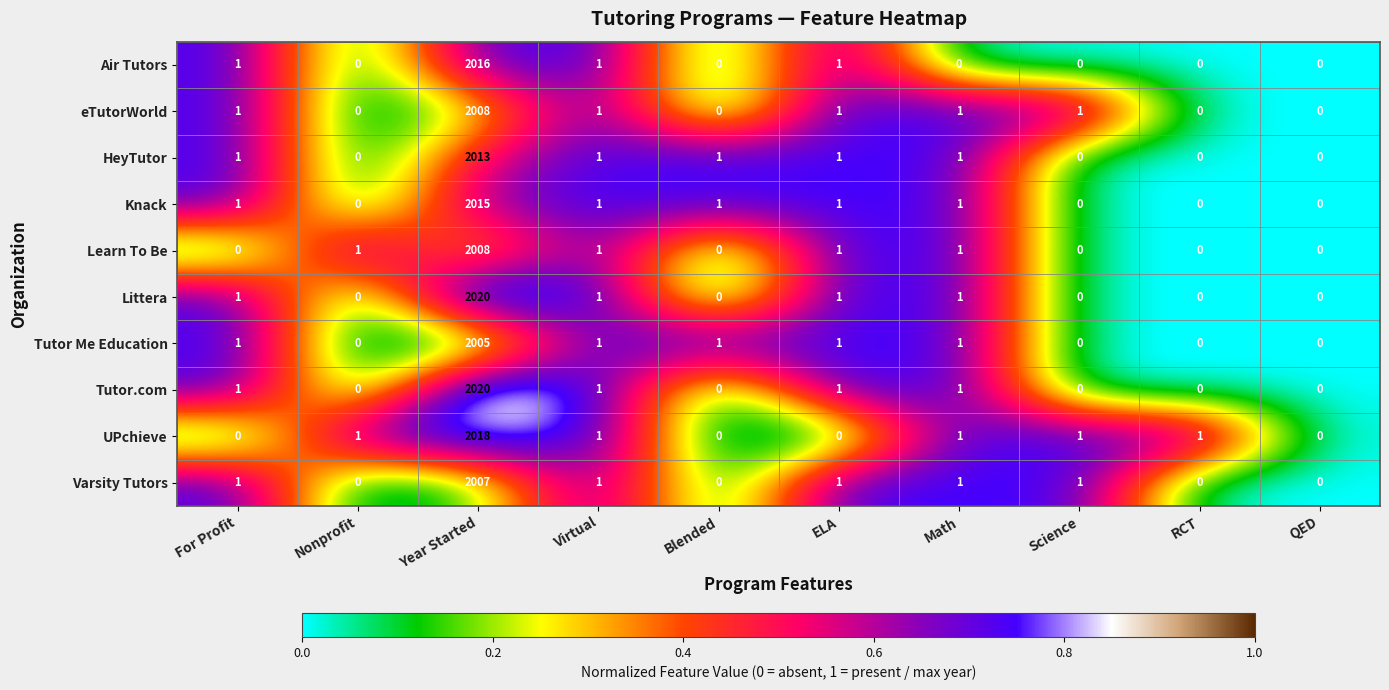

The value of Learn To Be at RCT is 0. True or false?

True